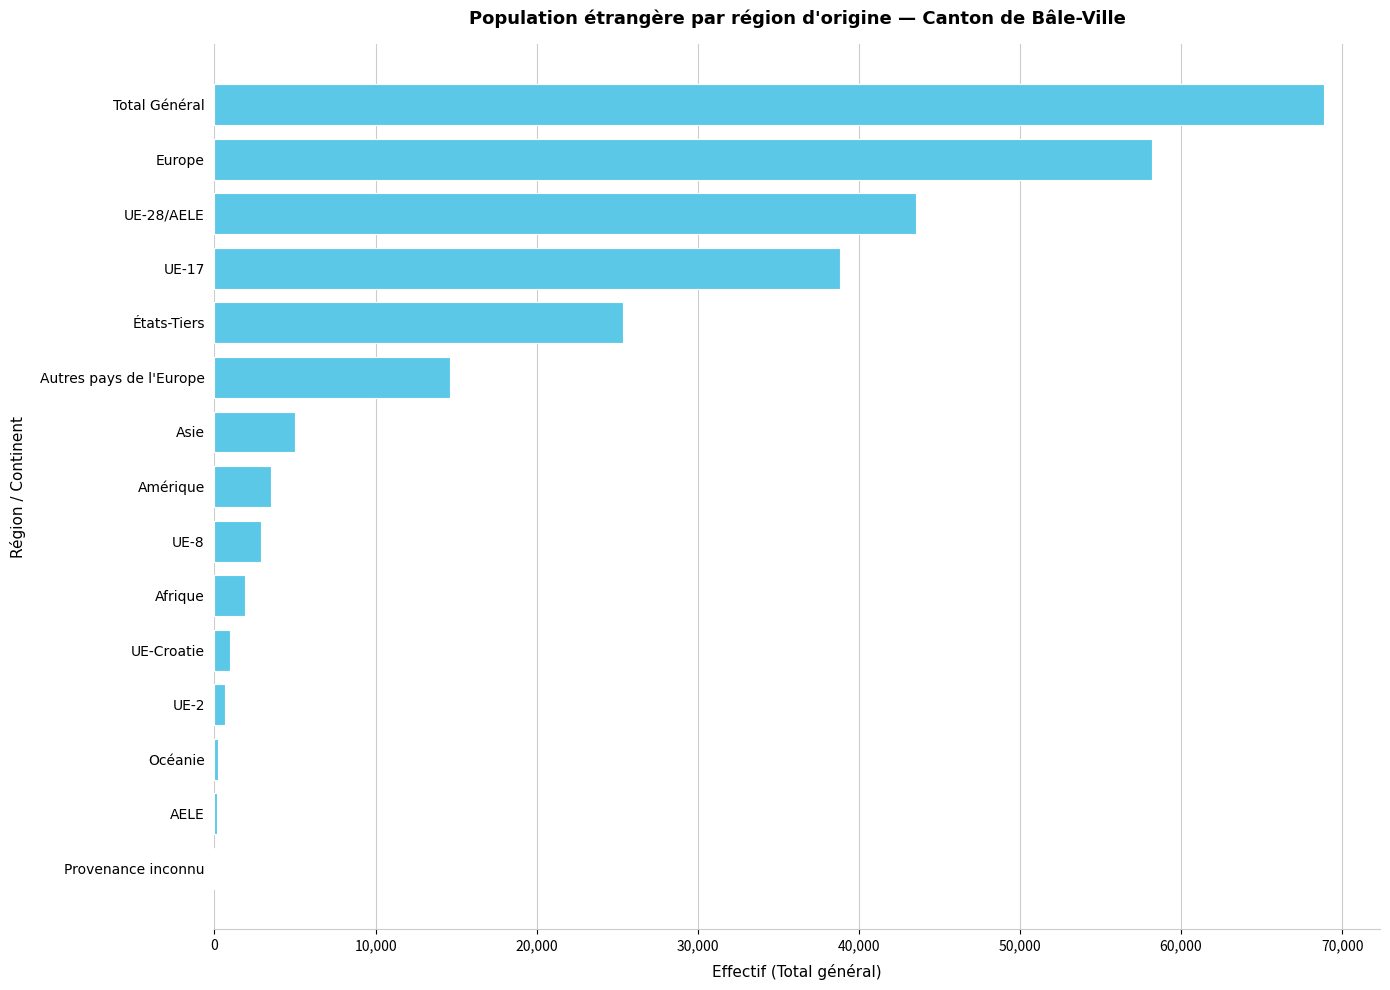

Which has a higher value, Océanie or États-Tiers?

États-Tiers